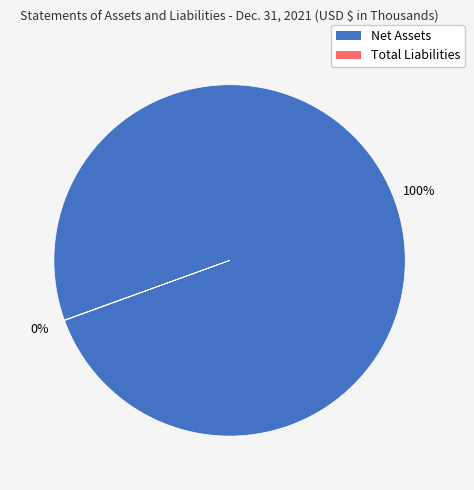

The Net Assets slice represents 100% of the pie. True or false?

True